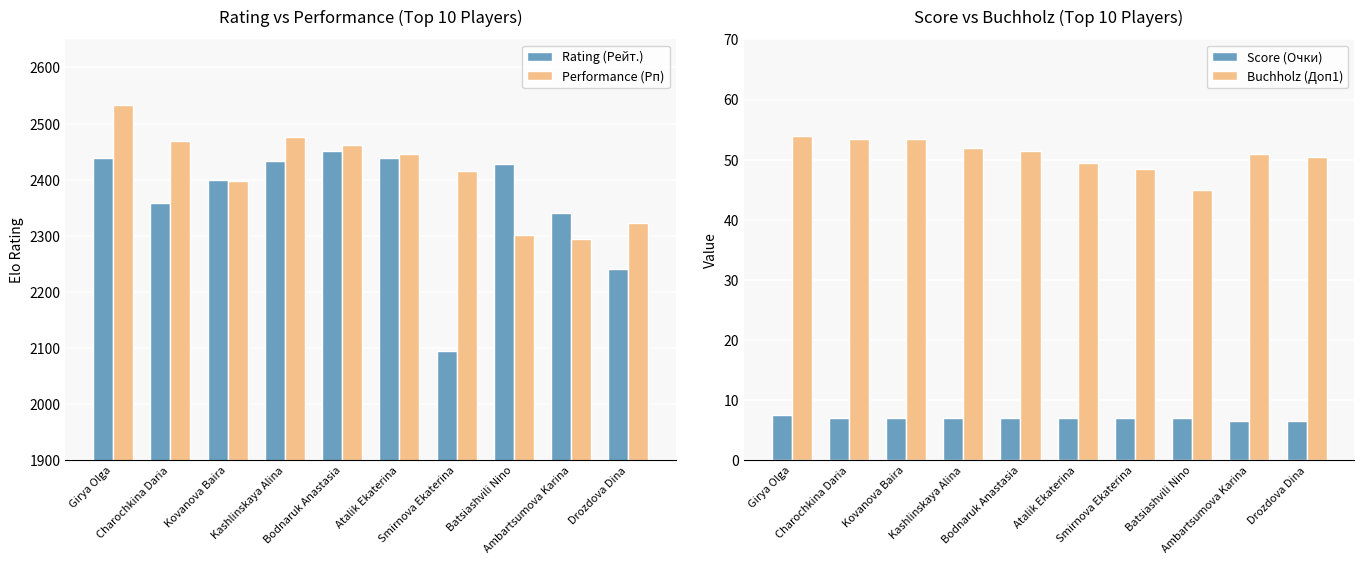

Is the value of Performance (Рп) at Kashlinskaya Alina greater than the value of Score (Очки) at Smirnova Ekaterina?

Yes